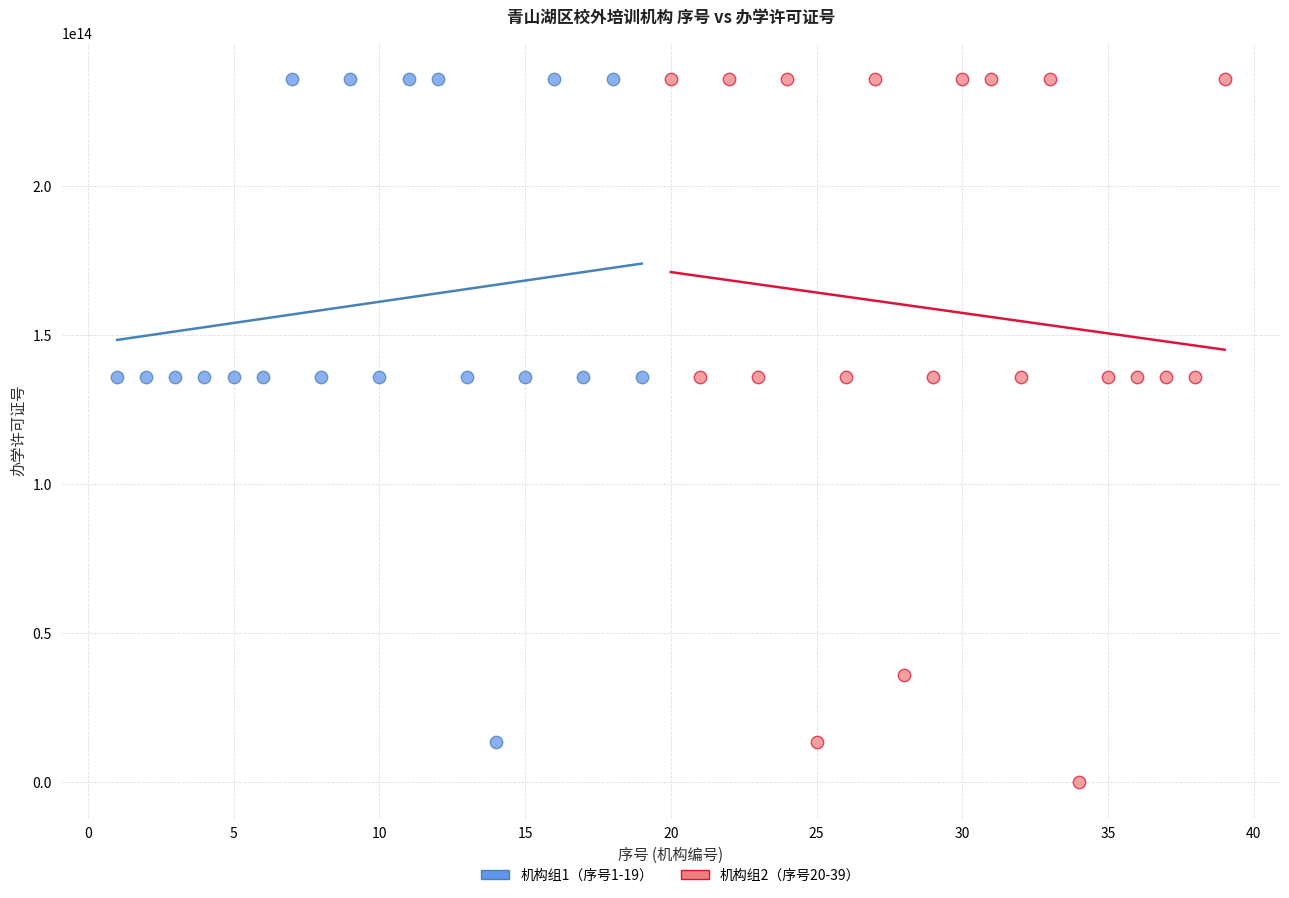

Which series reaches the minimum Y coordinate?

机构组2（序号20-39）